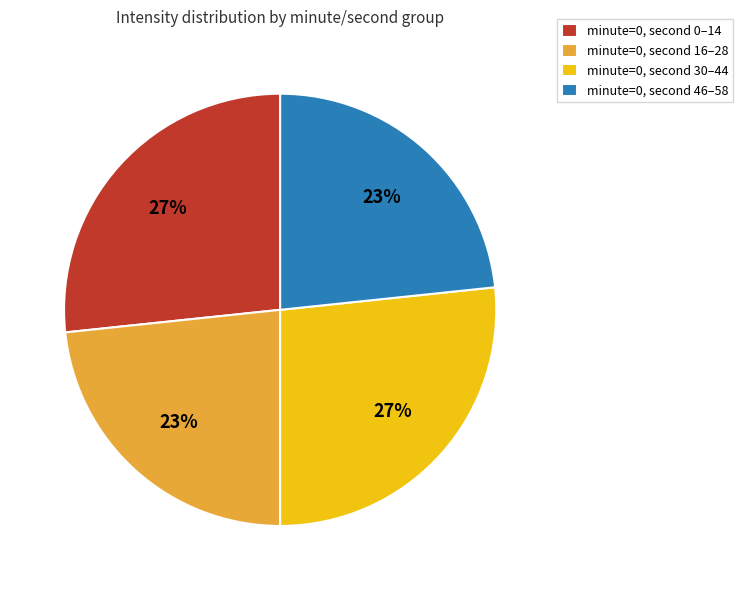

Is there any slice that represents more than half of the pie?

No